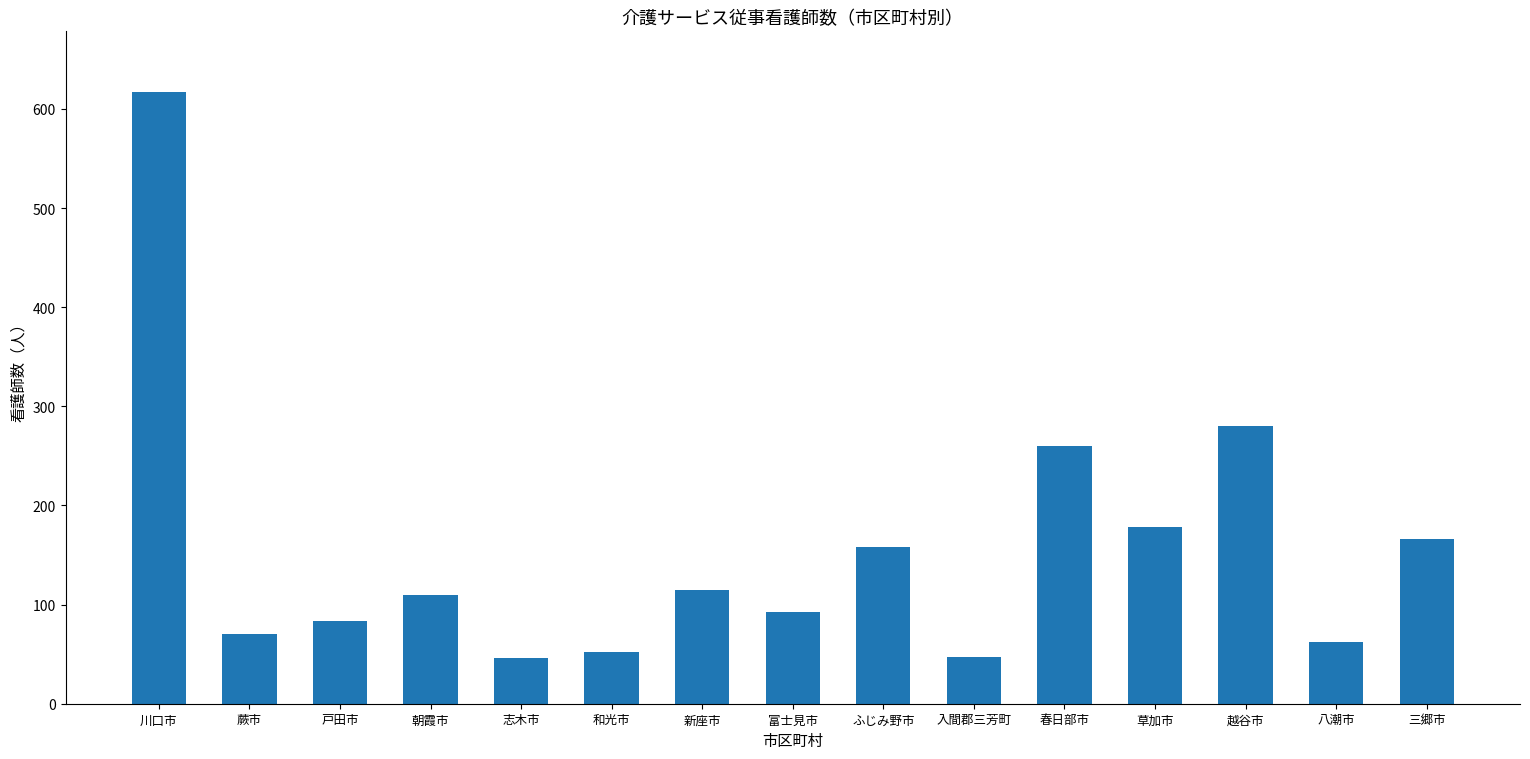

Between 富士見市 and 春日部市, which is larger?

春日部市